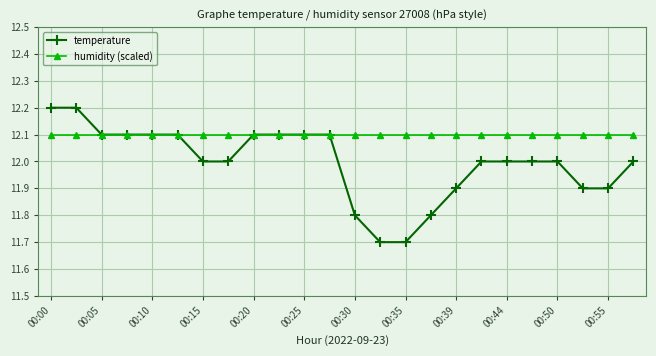

What is the value of the humidity (scaled) point at the 14th from the left?

12.1